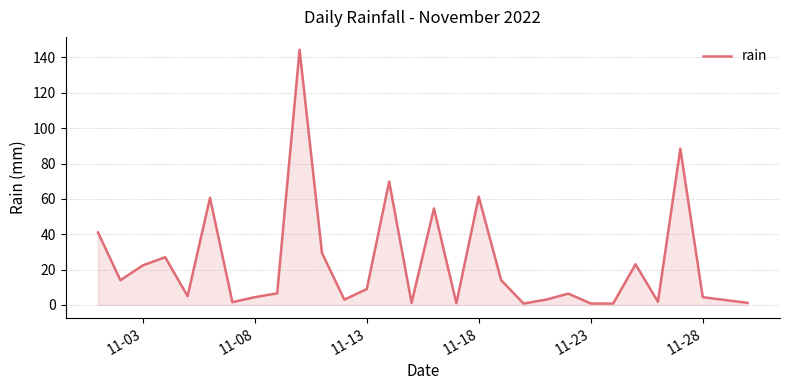

What is the difference between the maximum and minimum values?

143.6